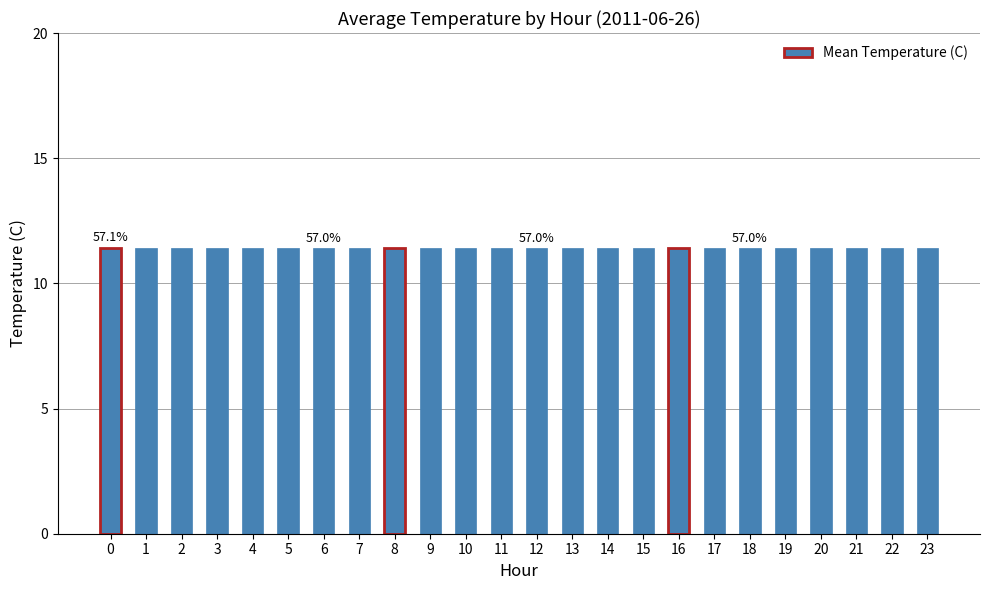

How many series are shown in this chart?

1